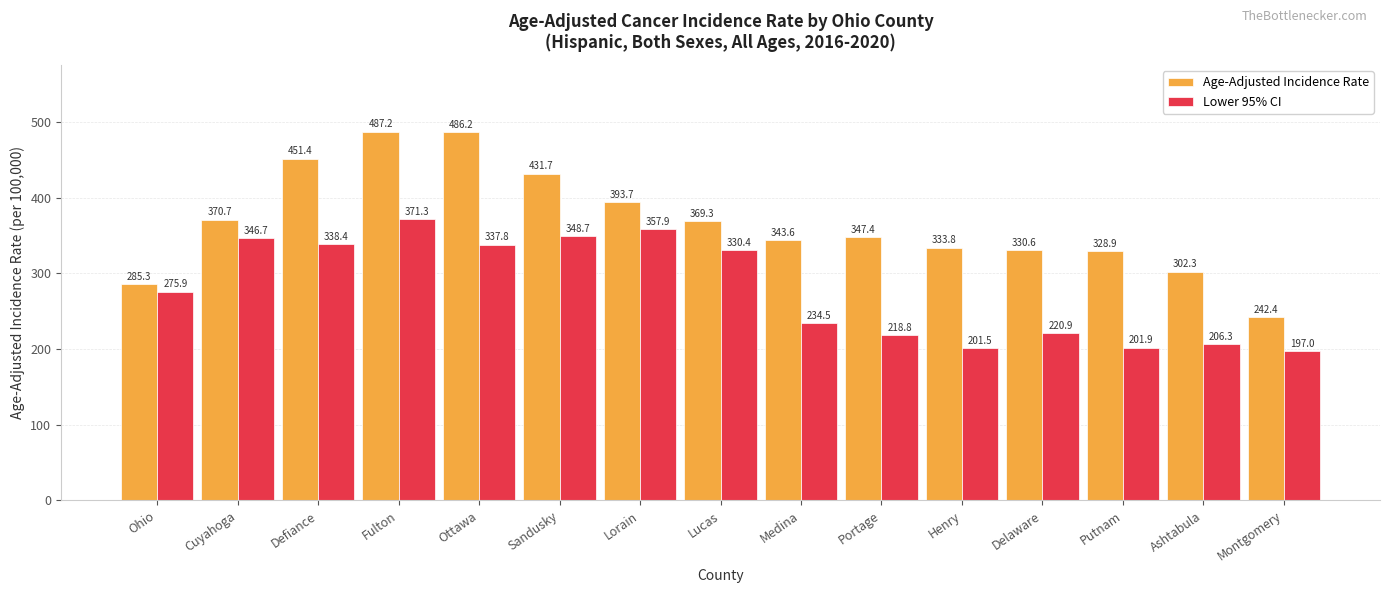

List the series in order of their peak value, highest first.

Age-Adjusted Incidence Rate, Lower 95% CI